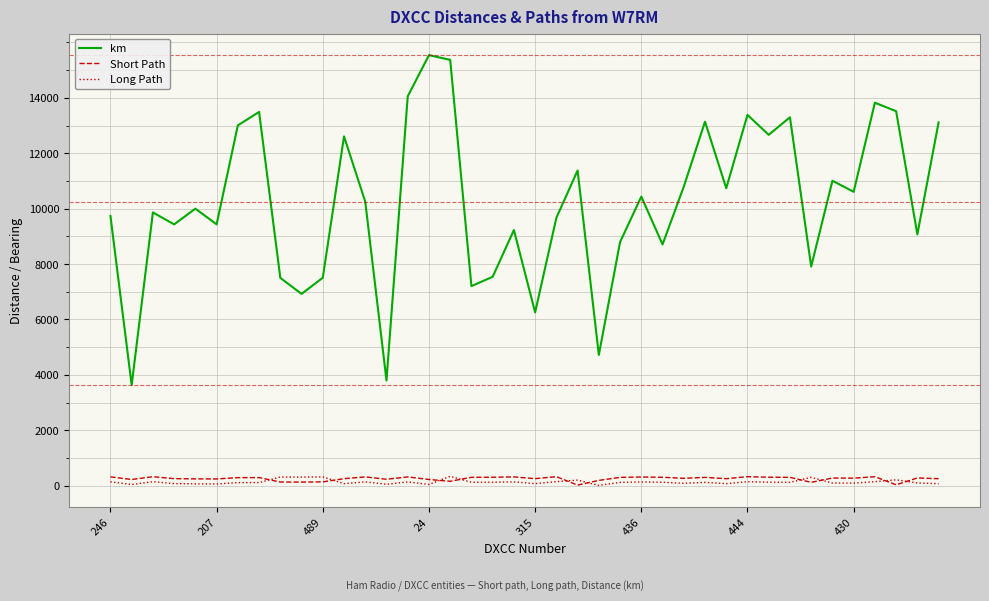

True or false: Short Path and km cross at least once.

False